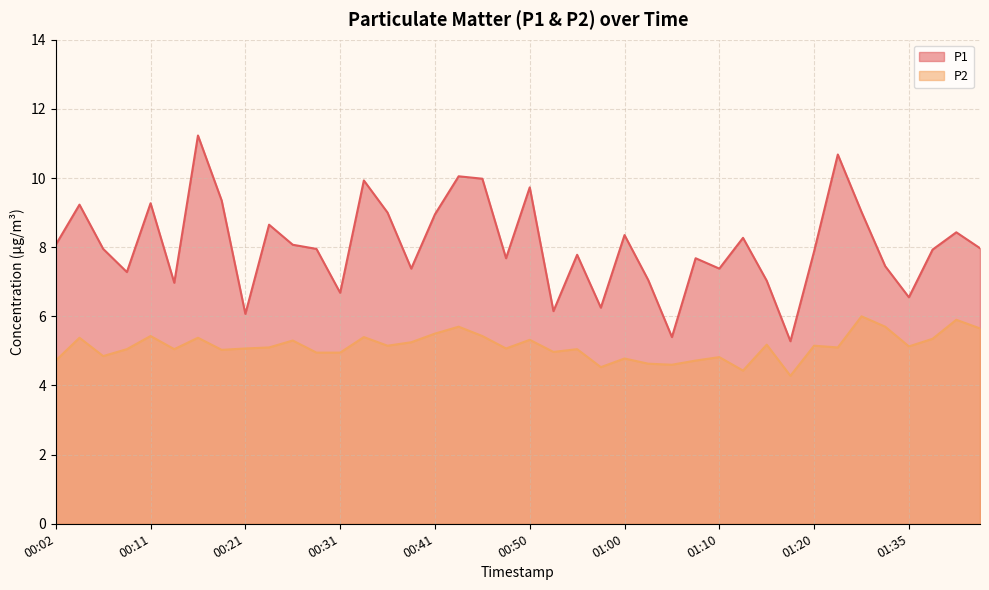

True or false: P2 has more than 1 interior local peaks.

True